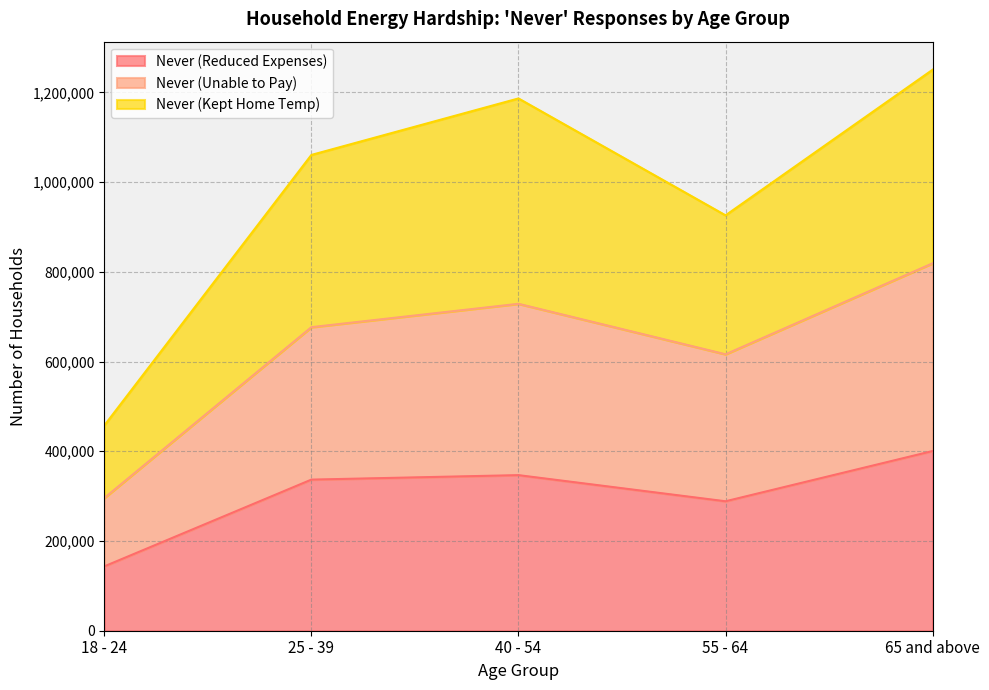

Rank the series by their average value, from lowest to highest.

Never (Reduced Expenses), Never (Unable to Pay), Never (Kept Home Temp)